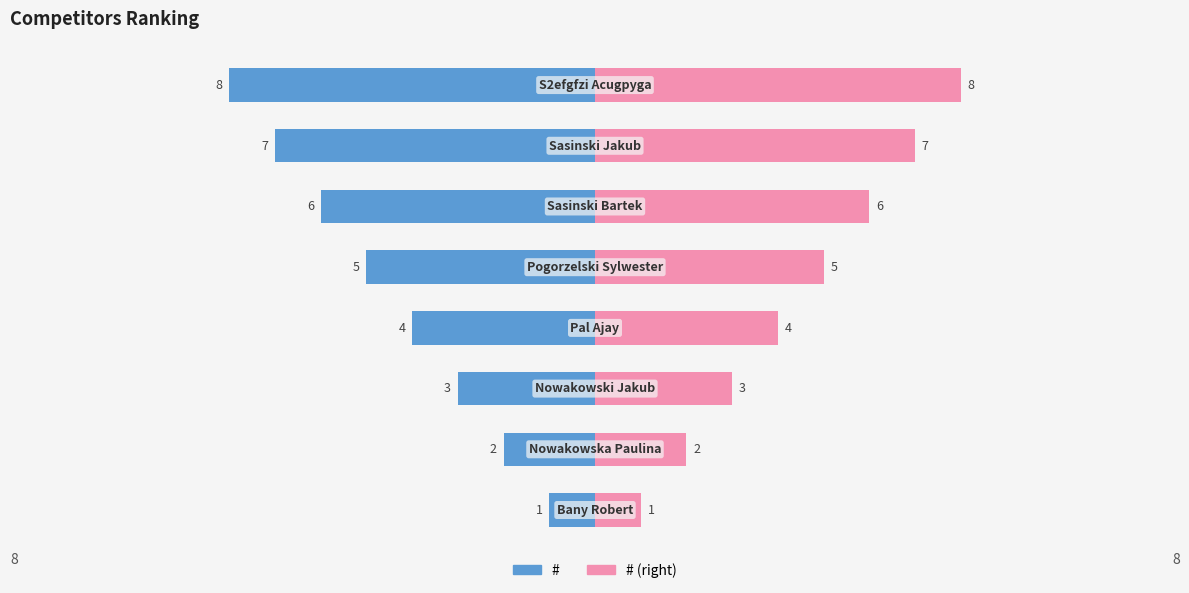

At how many categories does at least one series exceed 3?

5